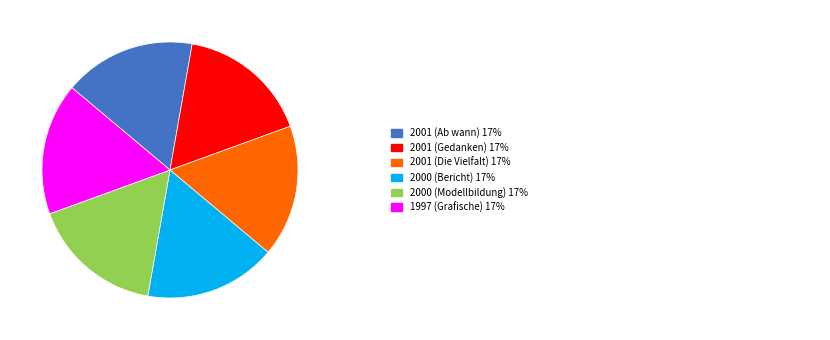

Does any single category account for the majority?

No